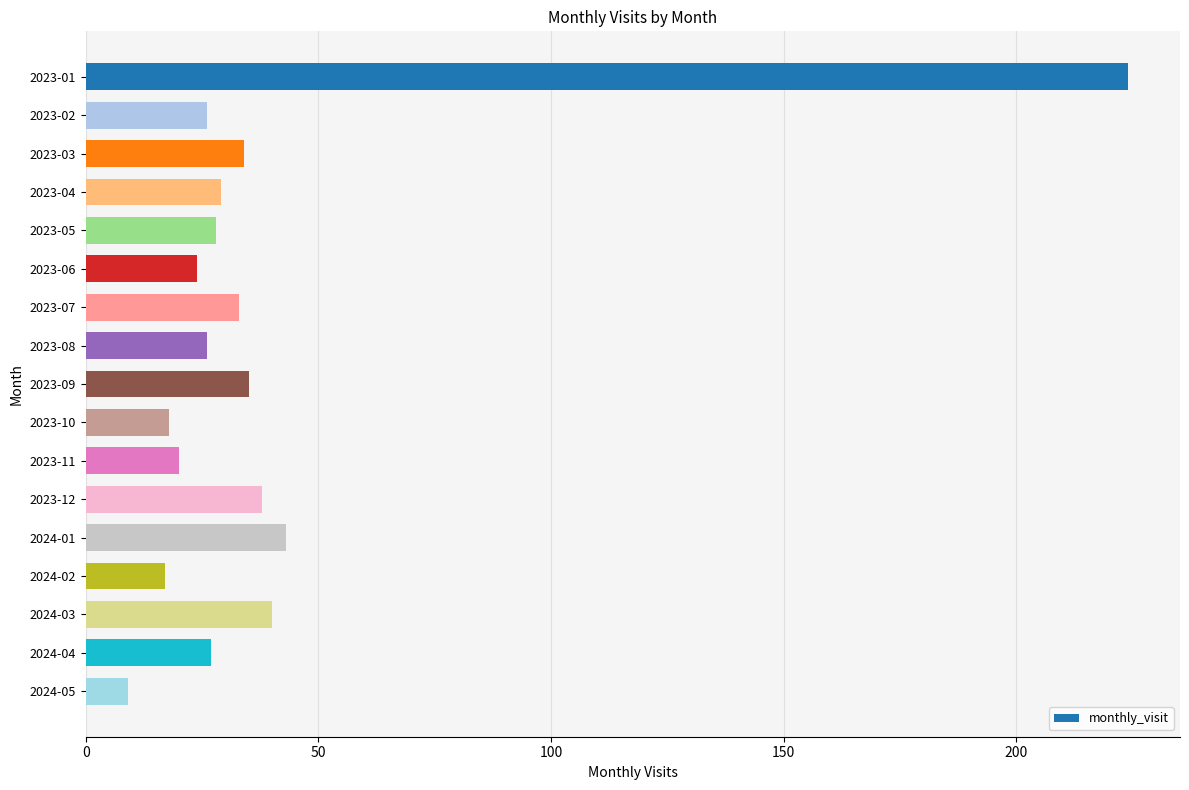

Reading top to bottom, extract all data points from this chart.

224	26	34	29	28	24	33	26	35	18	20	38	43	17	40	27	9